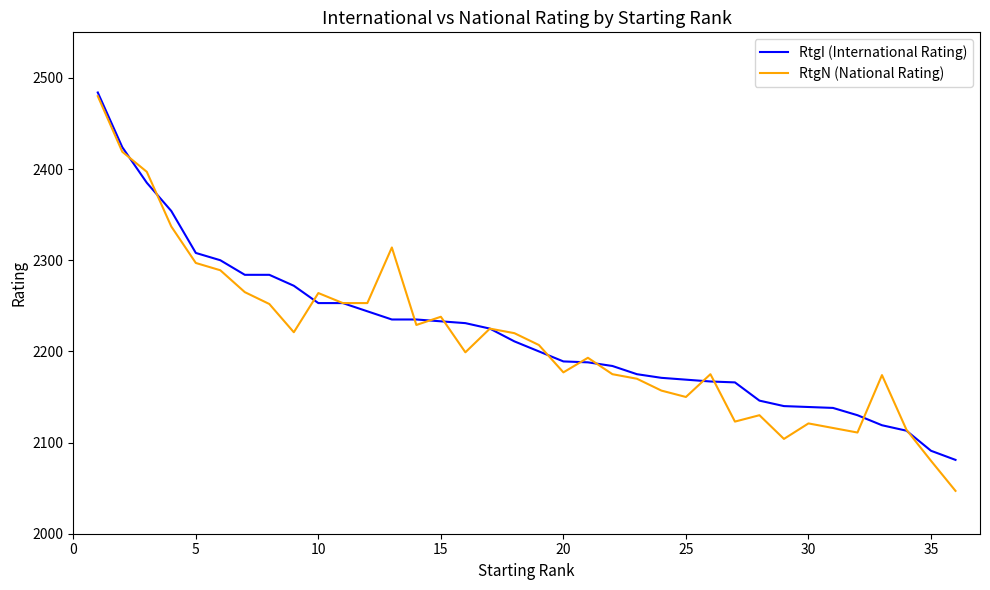

What is the highest value of the RtgI (International Rating) series?

2484